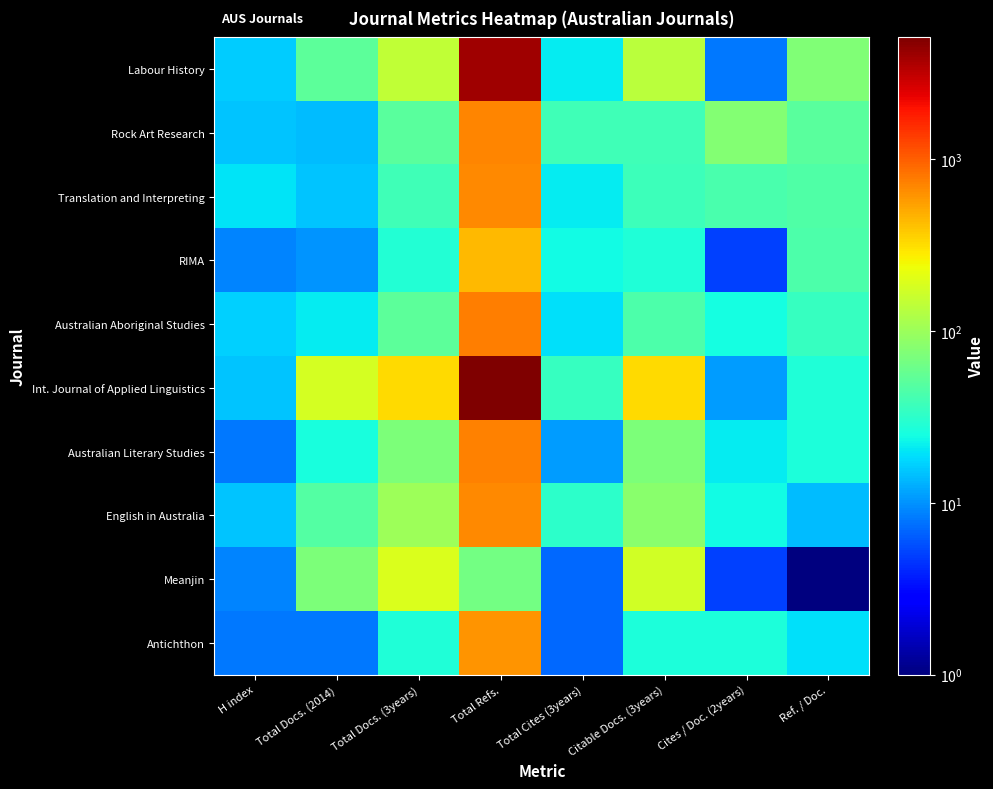

Between Total Refs. and Citable Docs. (3years), which is larger?

Total Refs.